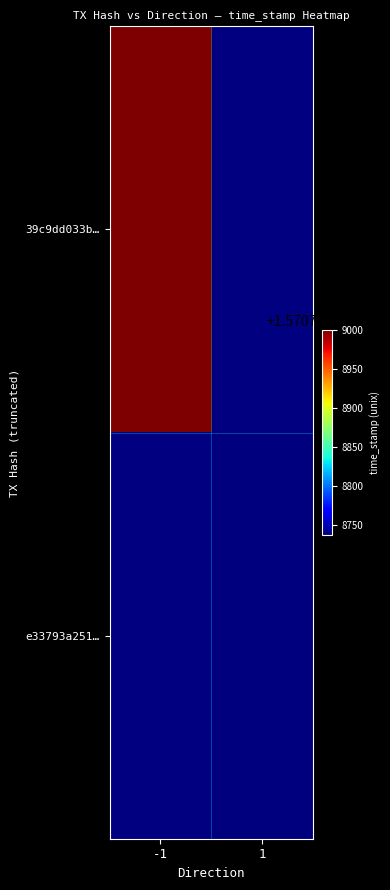

What is the total value across all series at time_stamp?

3141417737